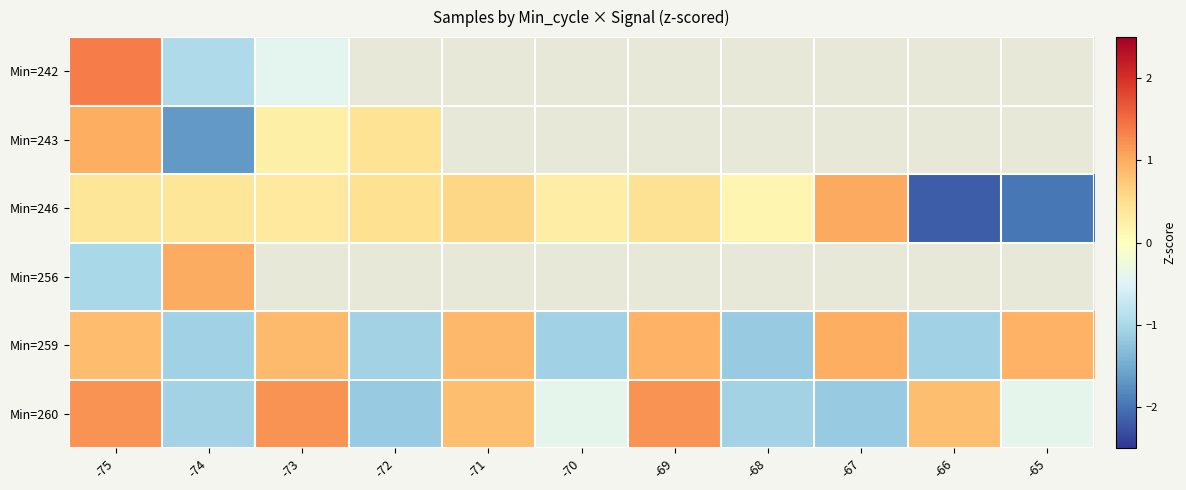

True or false: Min=243 has a value of -1.7 at -74.

True